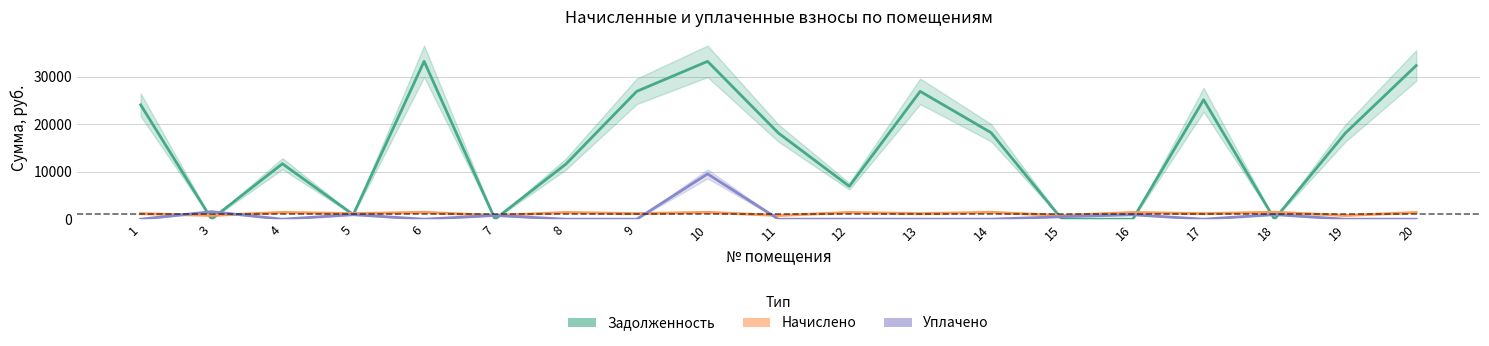

What is the value of the nachisleno point at the 14th from the left?

792.0